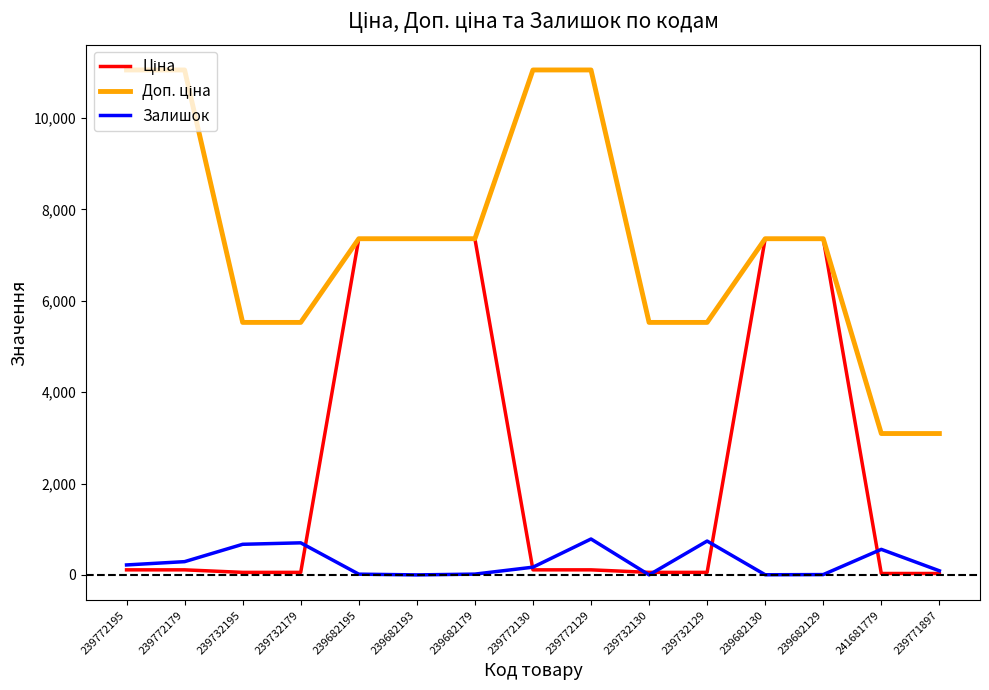

True or false: Залишок has a value of 169.0 at 239772130.

True